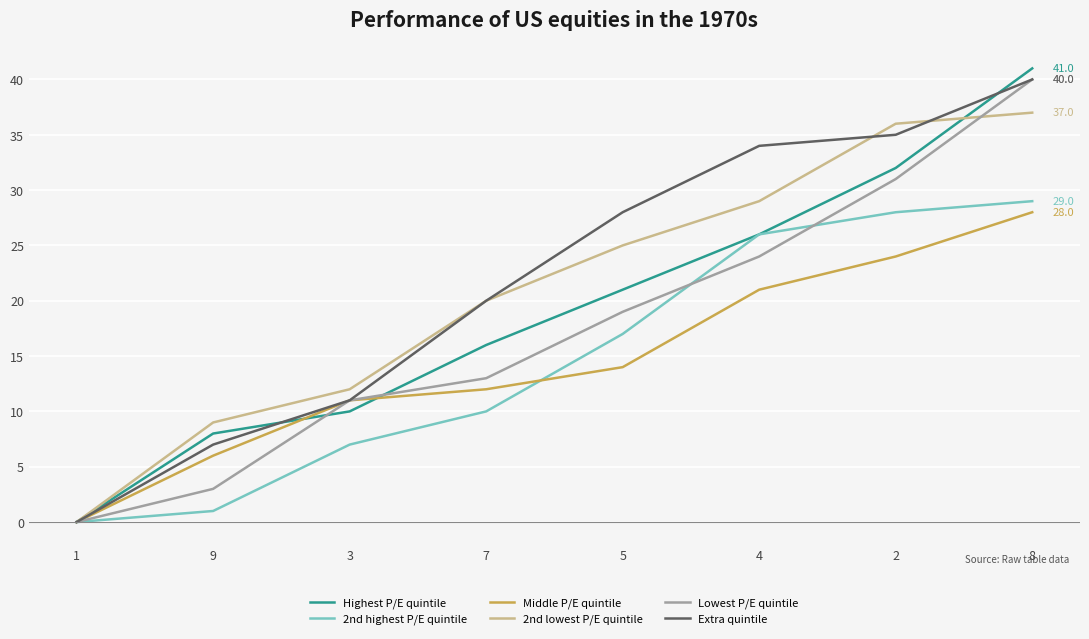

Which category has the highest value in the 2nd highest P/E quintile series?

8